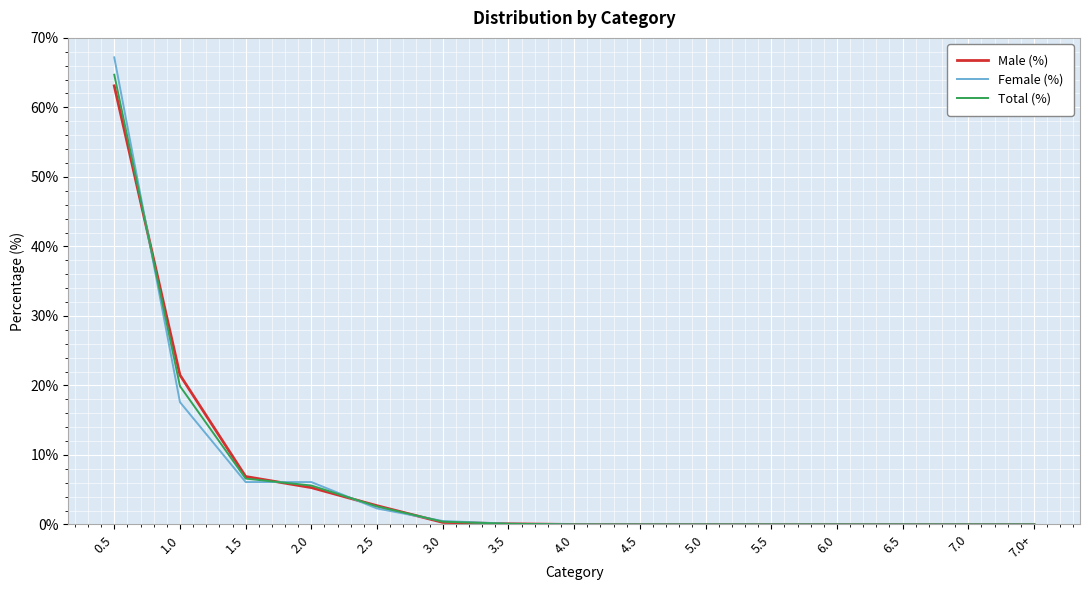

Between 1.0 and 1.5, which series saw the biggest shift?

Male (%)